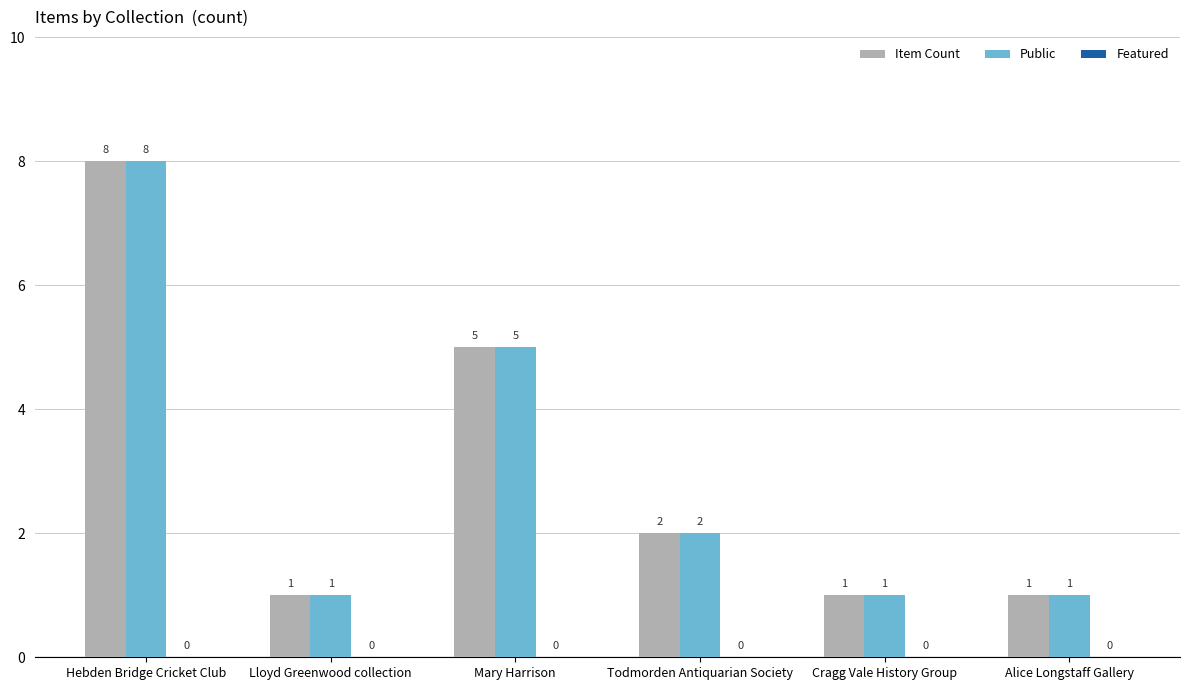

The Public series shows 2 at Todmorden Antiquarian Society. True or false?

True